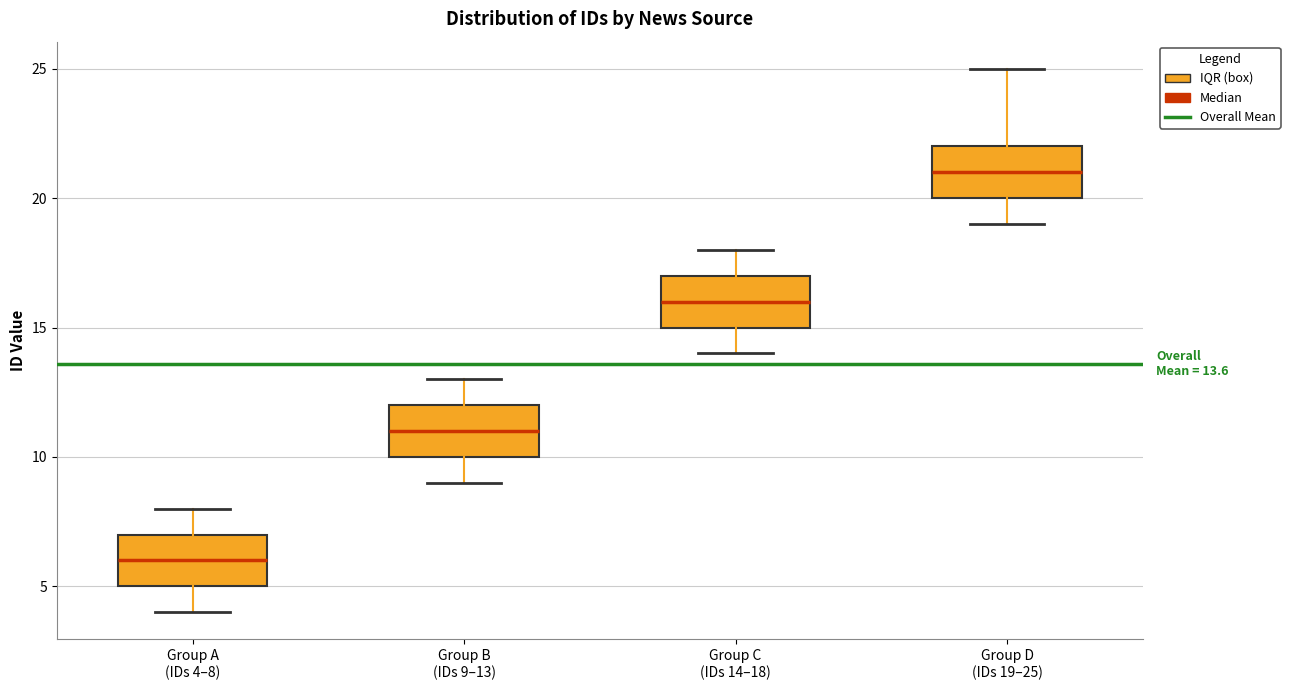

Which box has the highest median line?

Group D (IDs 19–25)